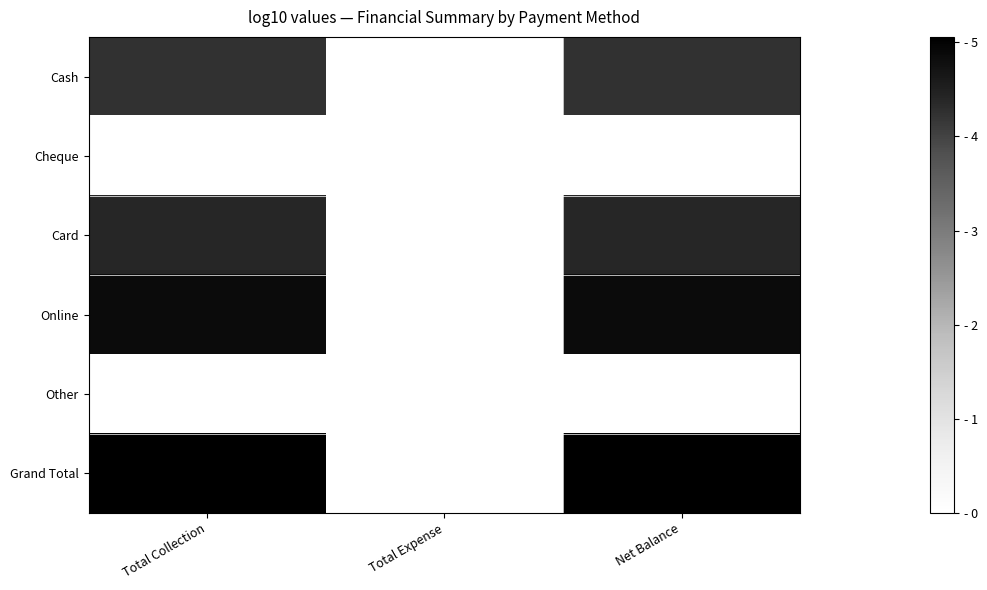

Which series has the largest range (max minus min)?

Grand Total